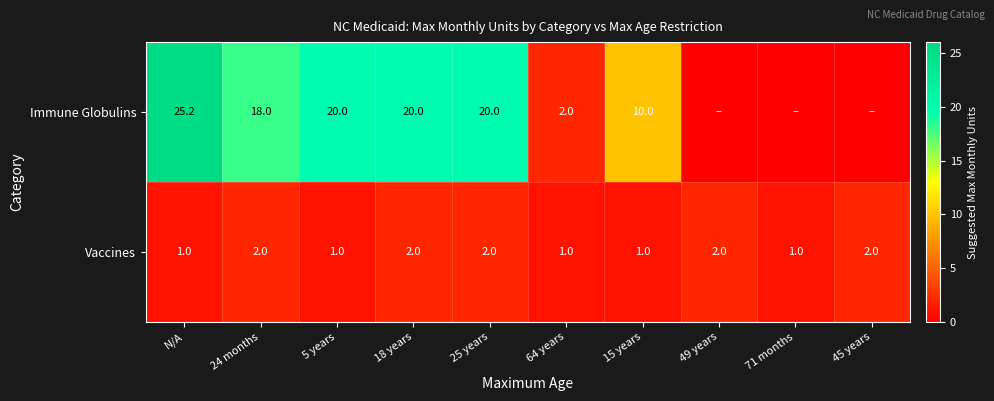

True or false: Vaccines has a value of 0.6 at 5 years.

False